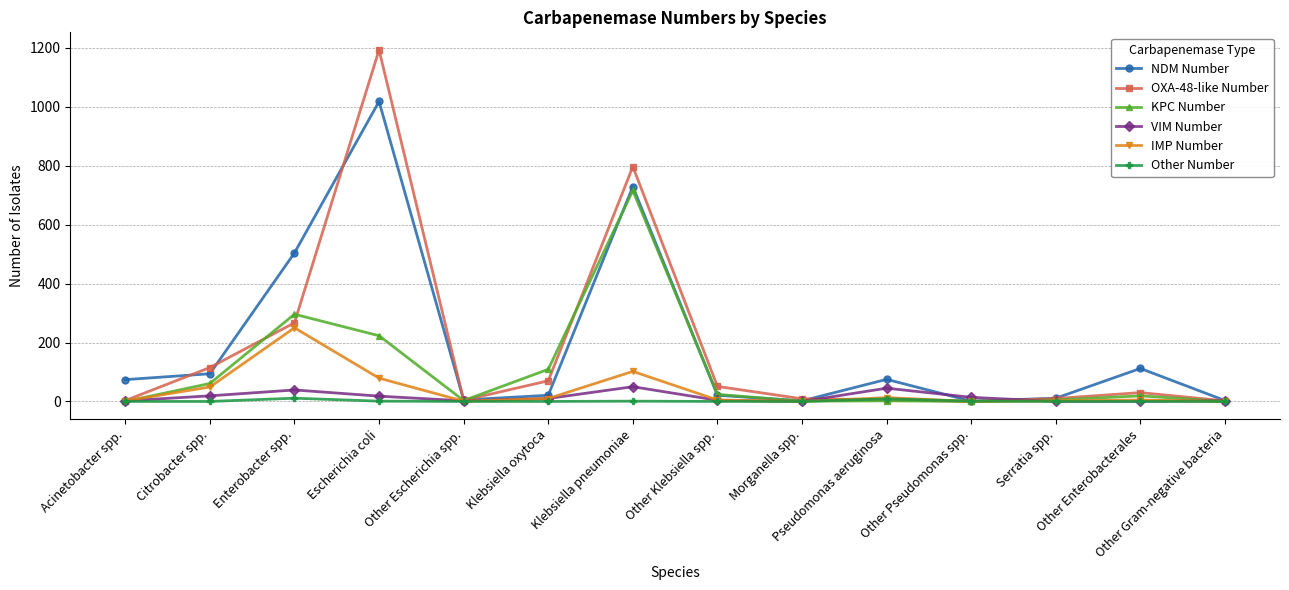

True or false: OXA-48-like Number and VIM Number cross at least once.

True